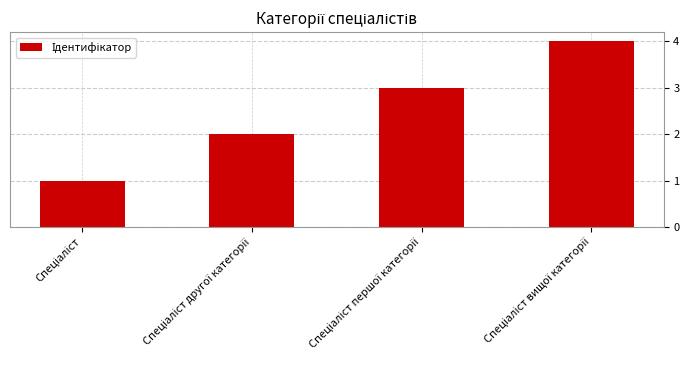

What is the sum of all values?

10